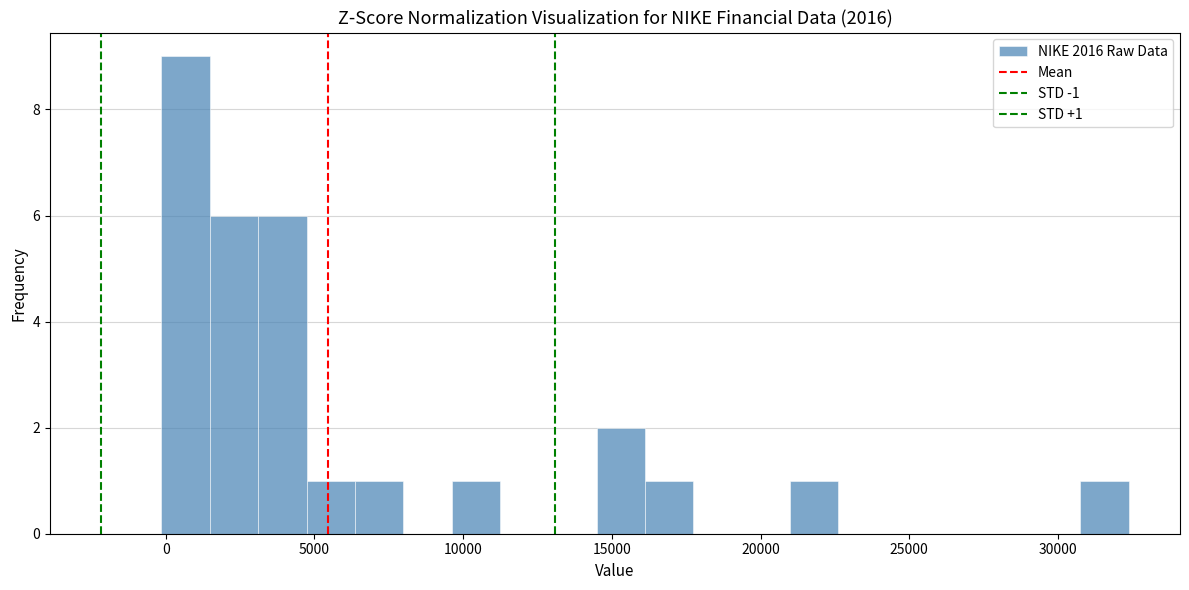

Read against the x-axis, roughly where is the centre of the tallest bar?

500